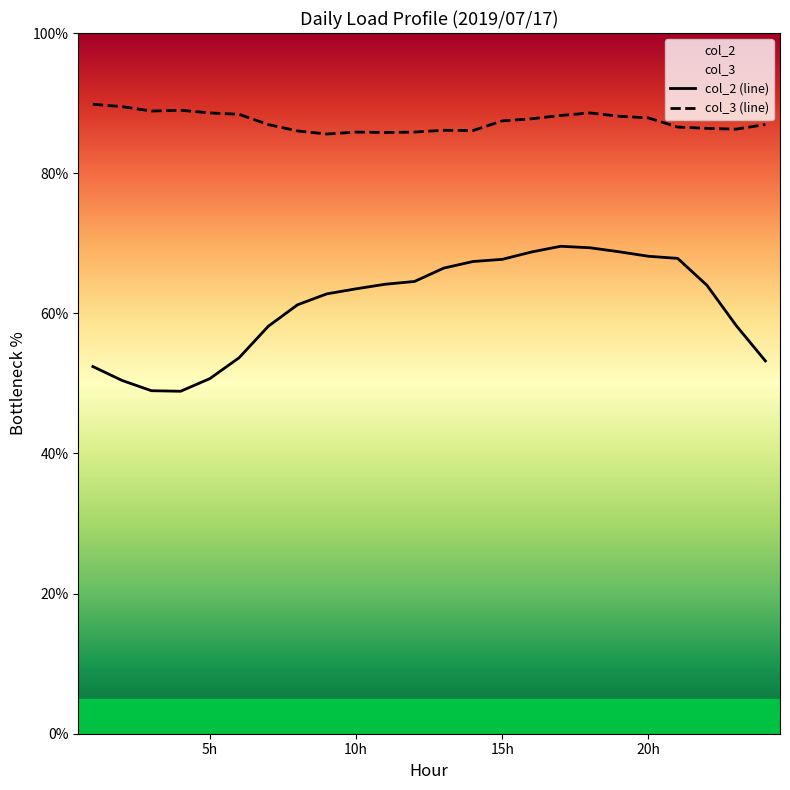

Which series has the widest spread of values?

col_2 (line)